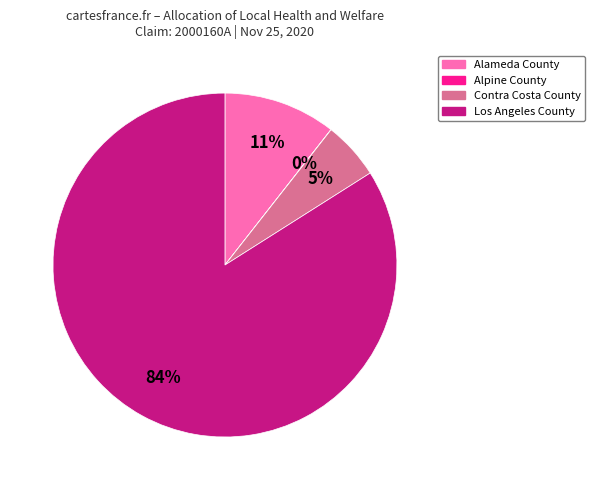

To the nearest percent, what is the average slice percentage?

25%